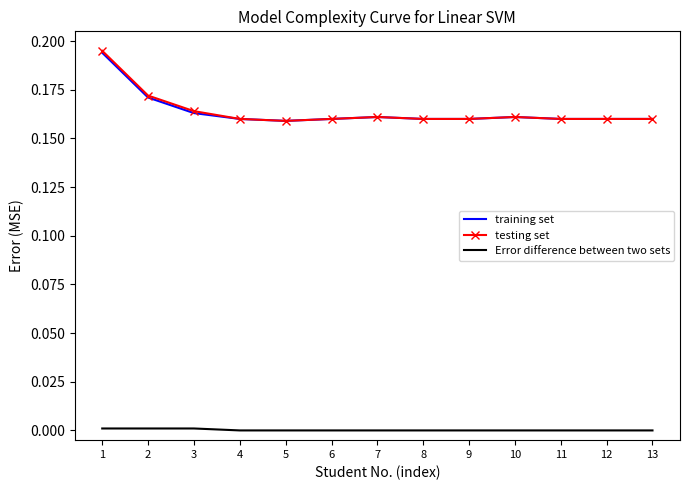

True or false: testing set and Error difference between two sets intersect in this chart.

False